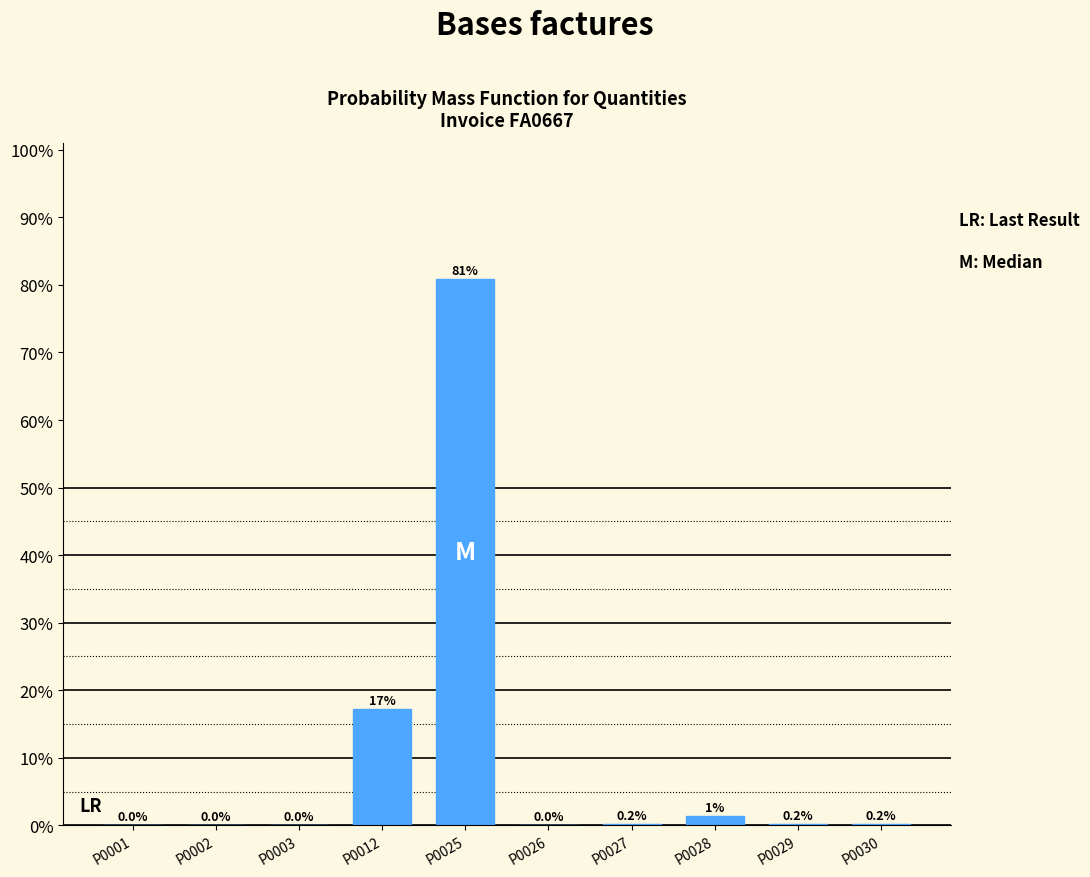

The chart shows a value of 0.2 at P0030. True or false?

True